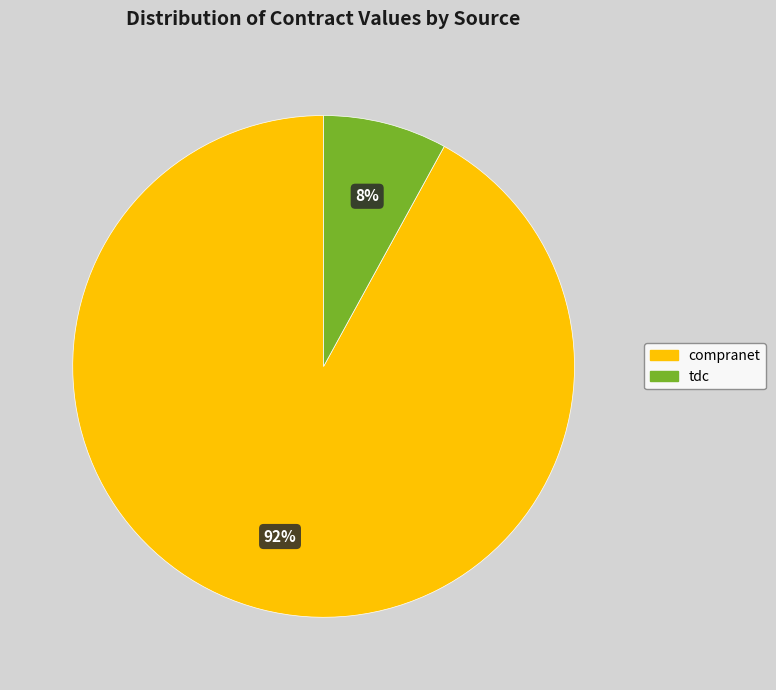

To the nearest percent, what portion does compranet represent?

92%